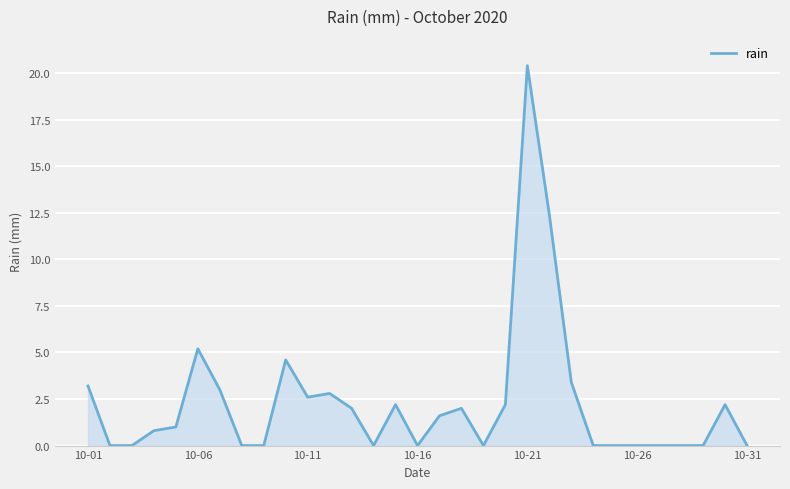

What is the greatest value displayed?

20.4